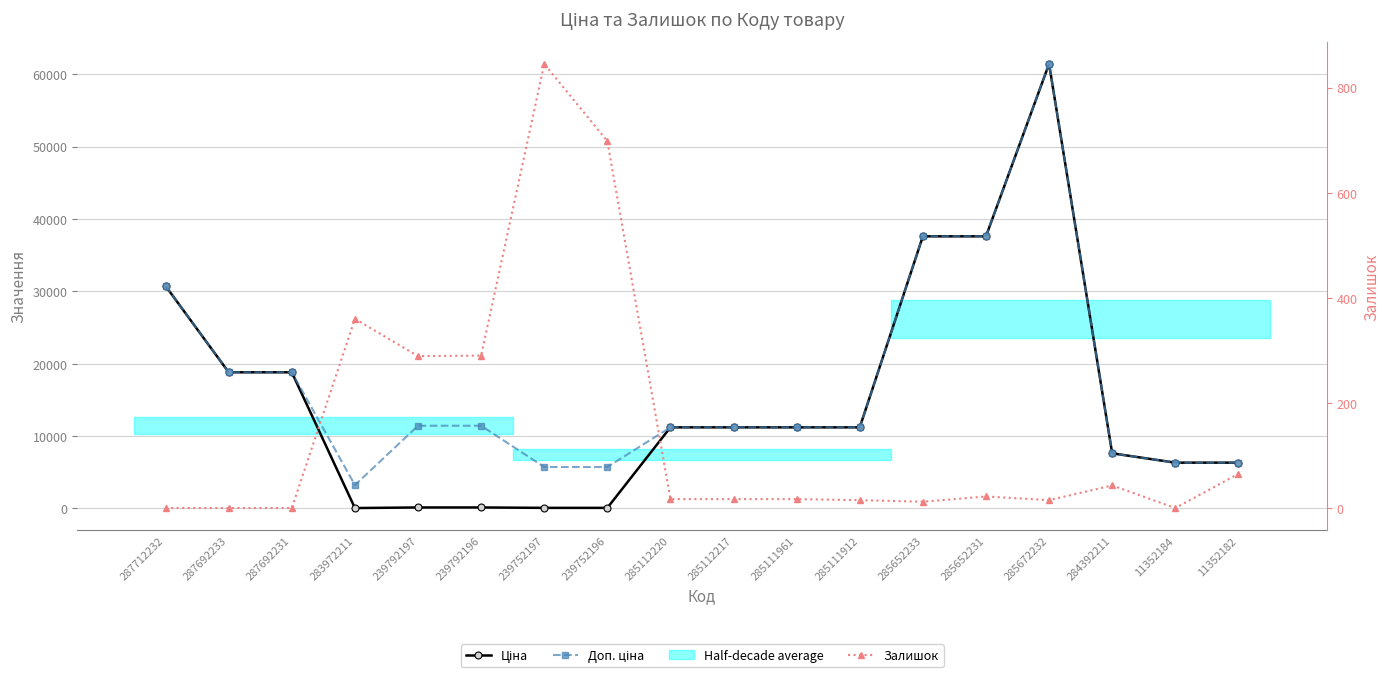

At which category is the sum across all series the highest?

285672232